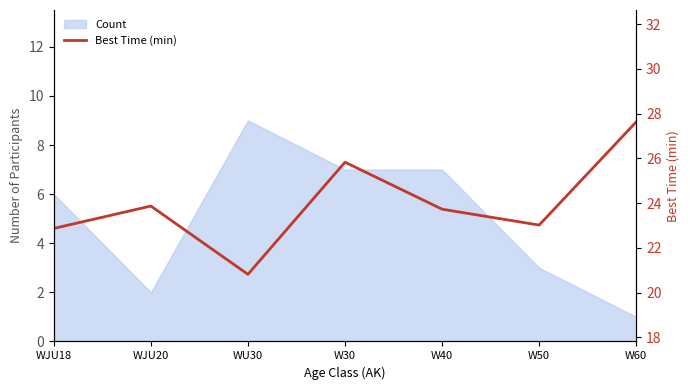

Does the chart display data point markers on the line(s)?

No